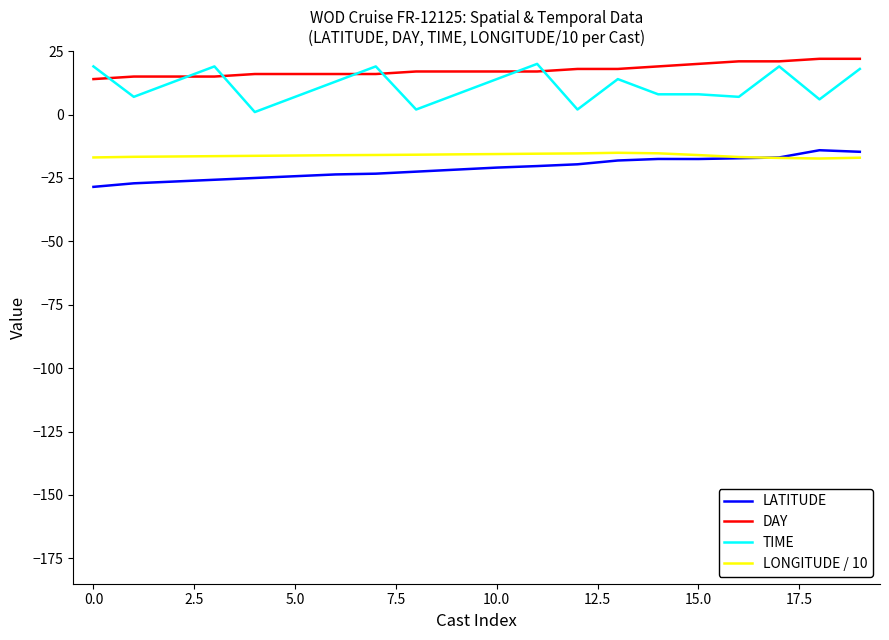

What is the maximum value for LONGITUDE / 10?

-15.1